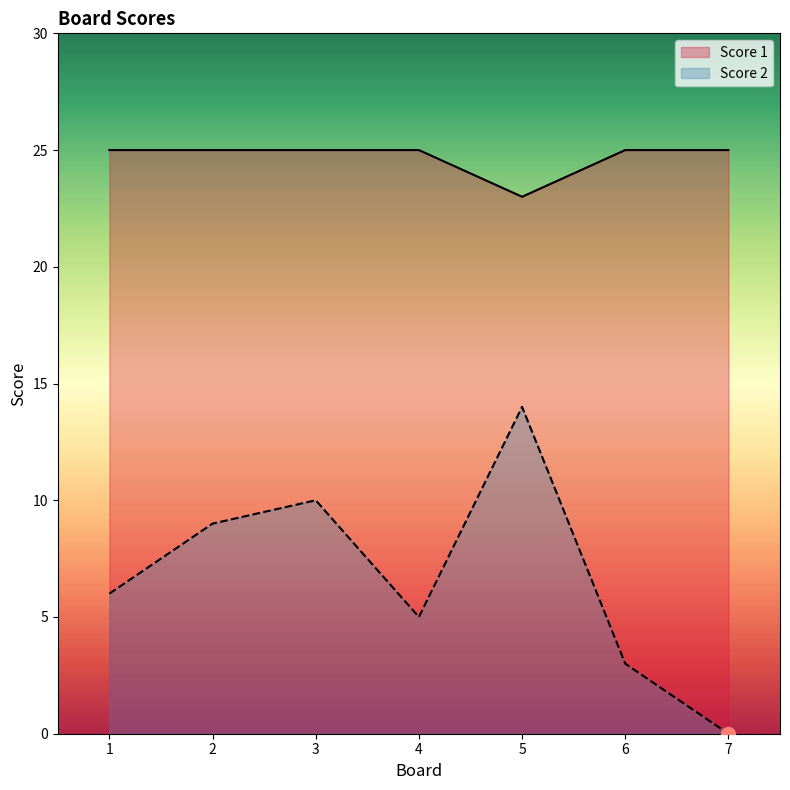

Which category has the lowest value in the Score 1 series?

5